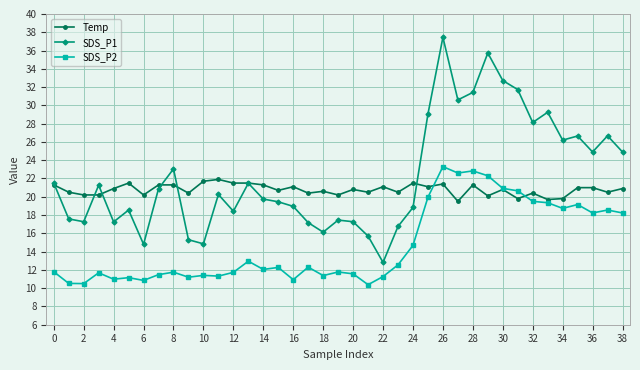

True or false: SDS_P2 has more than 1 interior local peaks.

True